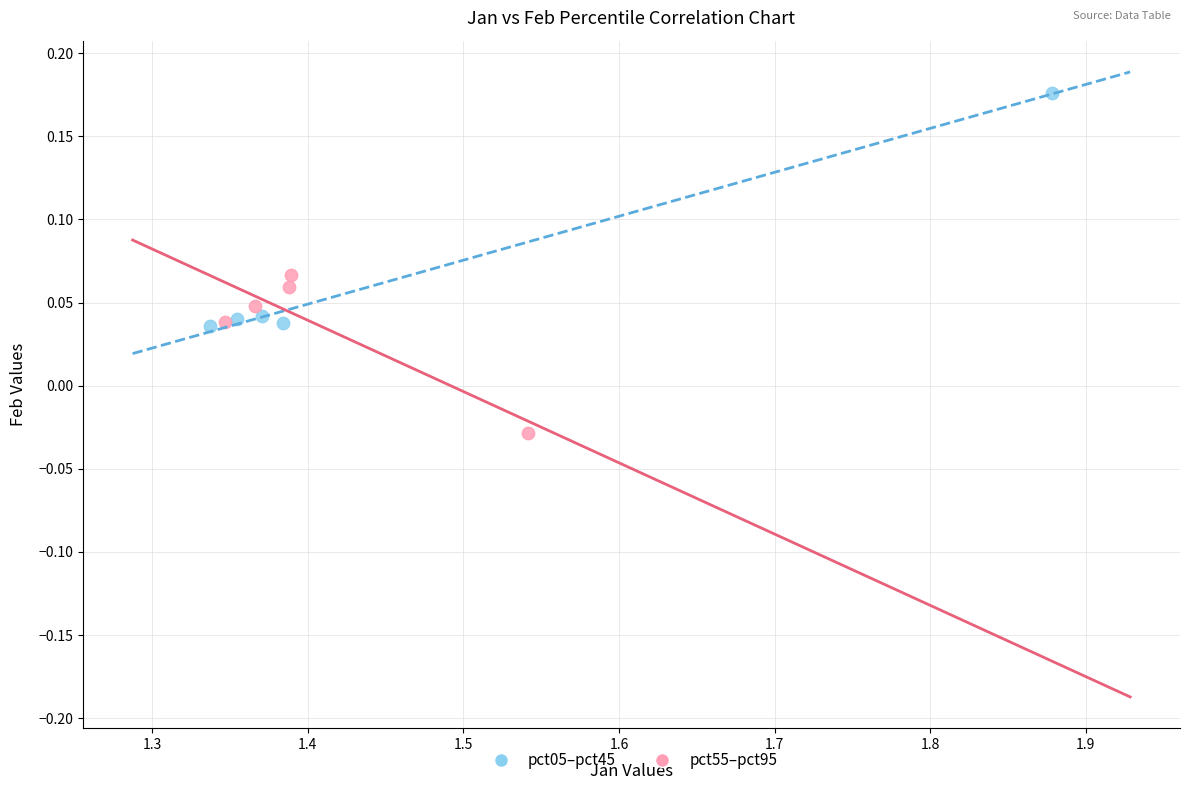

Which series has the widest spread of Y values?

pct05–pct45